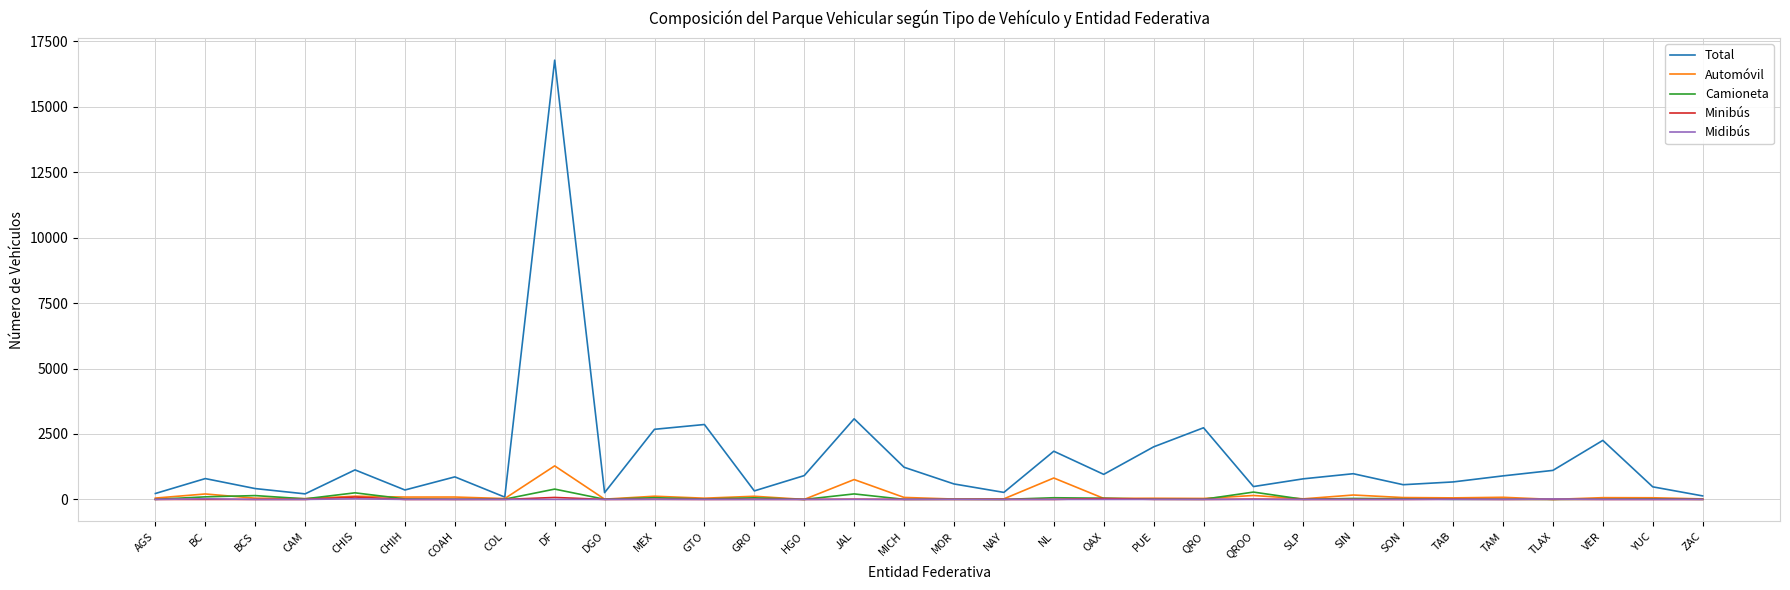

What is the spread (max minus min) of values at COL?

88